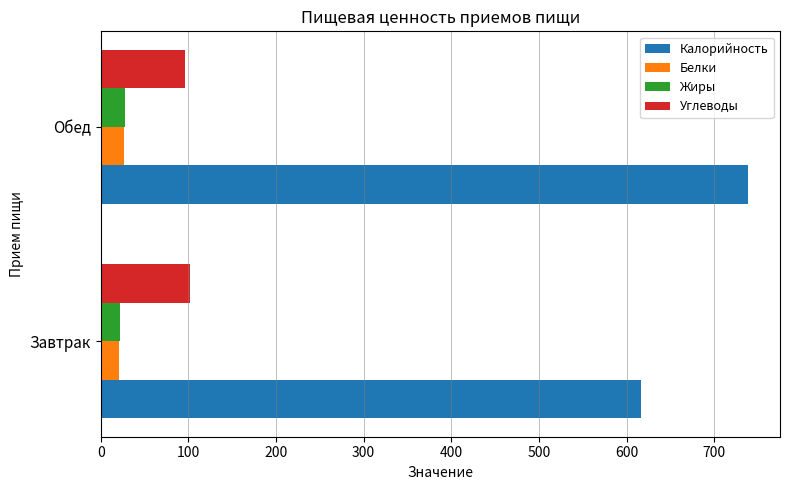

True or false: Белки has a value of 21.4 at Завтрак.

True